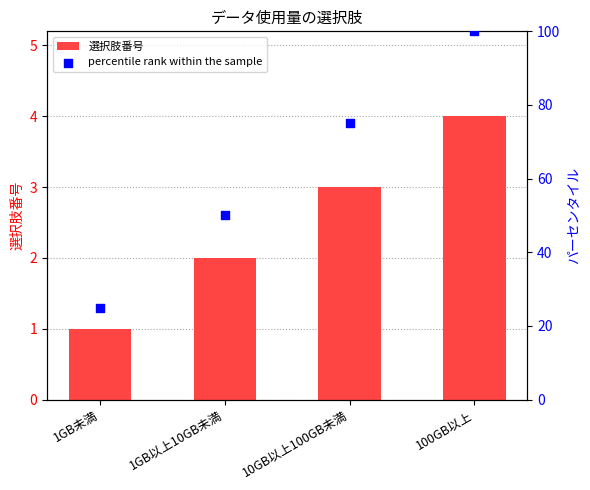

Which series contains the lowest Y value?

選択肢番号